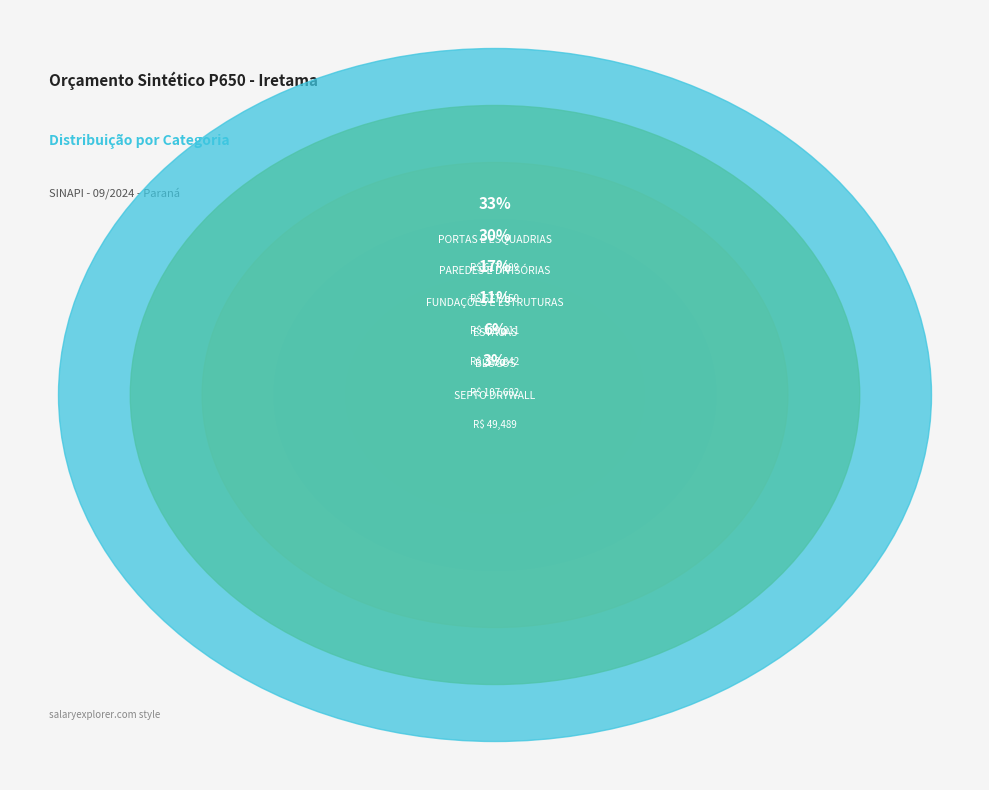

Do ESCADAS METÁLICAS and PORTAS E ESQUADRIAS together represent more than half of the pie?

No